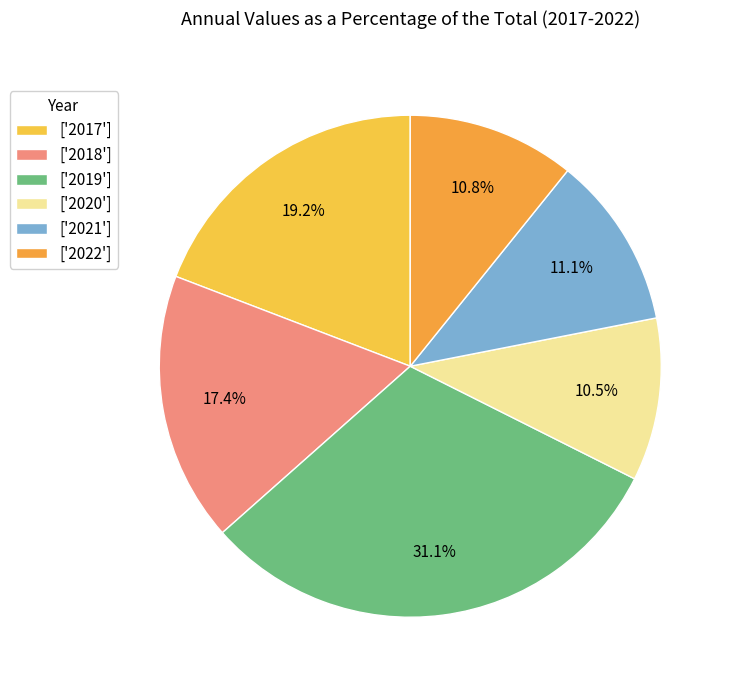

How many segments does this pie chart have?

6